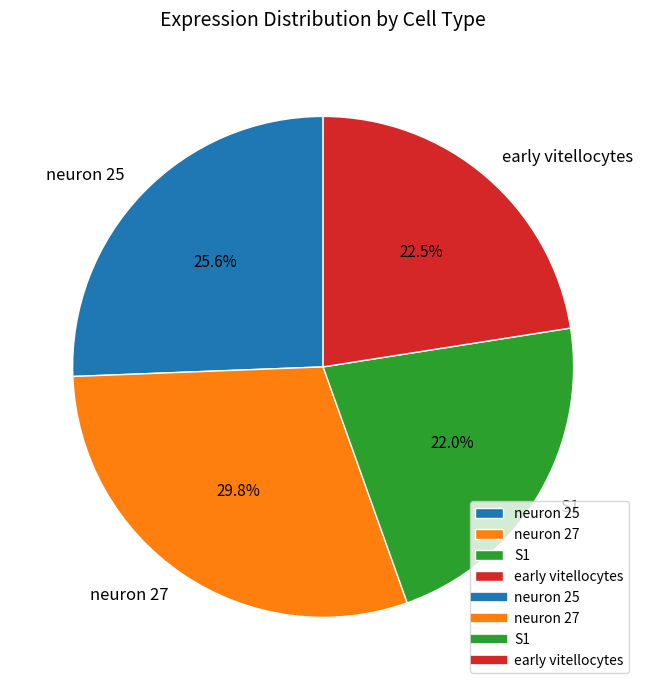

What percentage is the neuron 27 slice, to the nearest percent?

30%